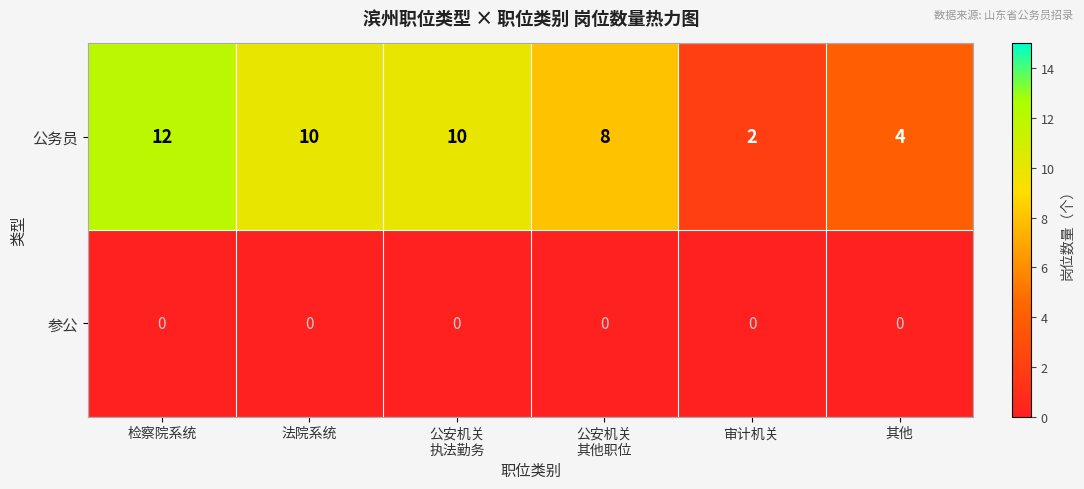

The 公务员 series shows 2 at 审计机关. True or false?

True